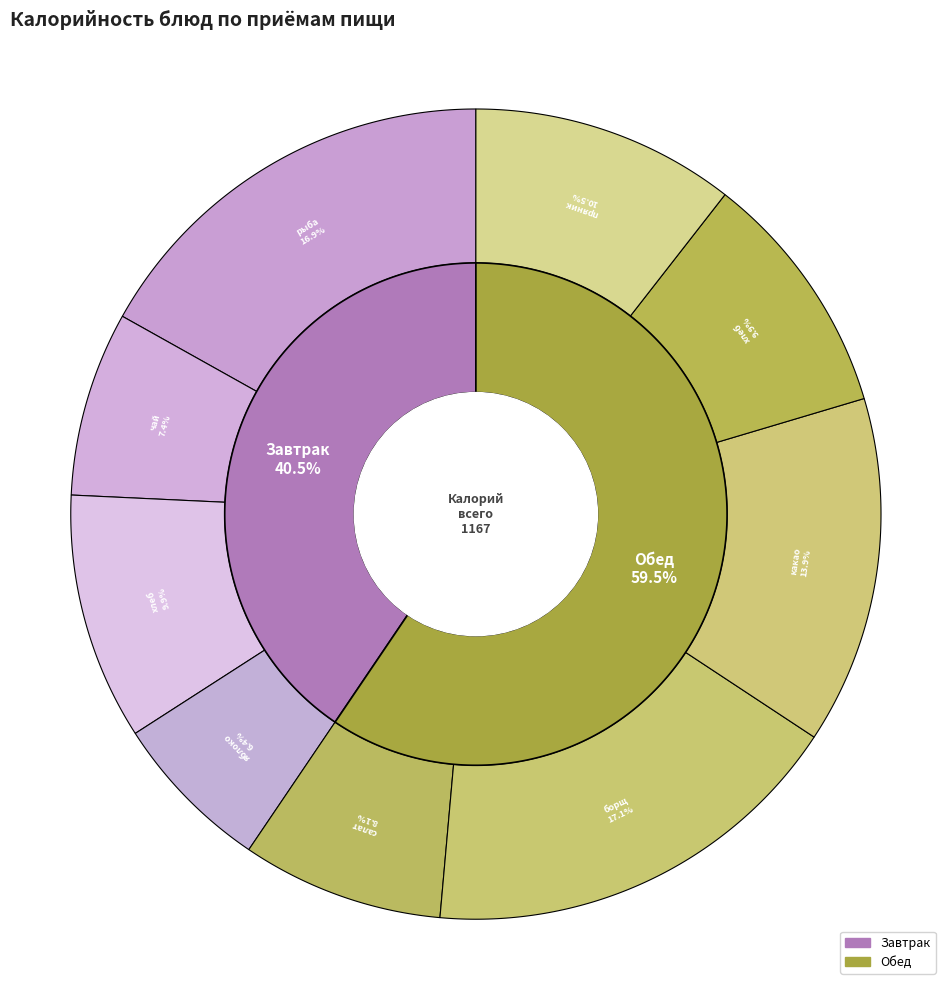

The какао с молоком slice represents 14% of the pie. True or false?

True